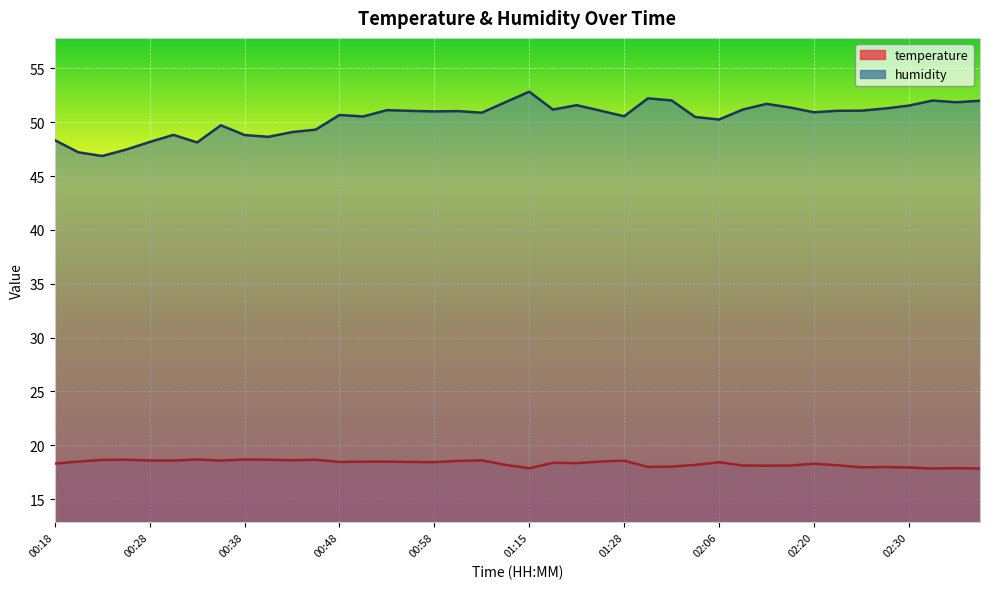

Count the number of data series in this chart.

2